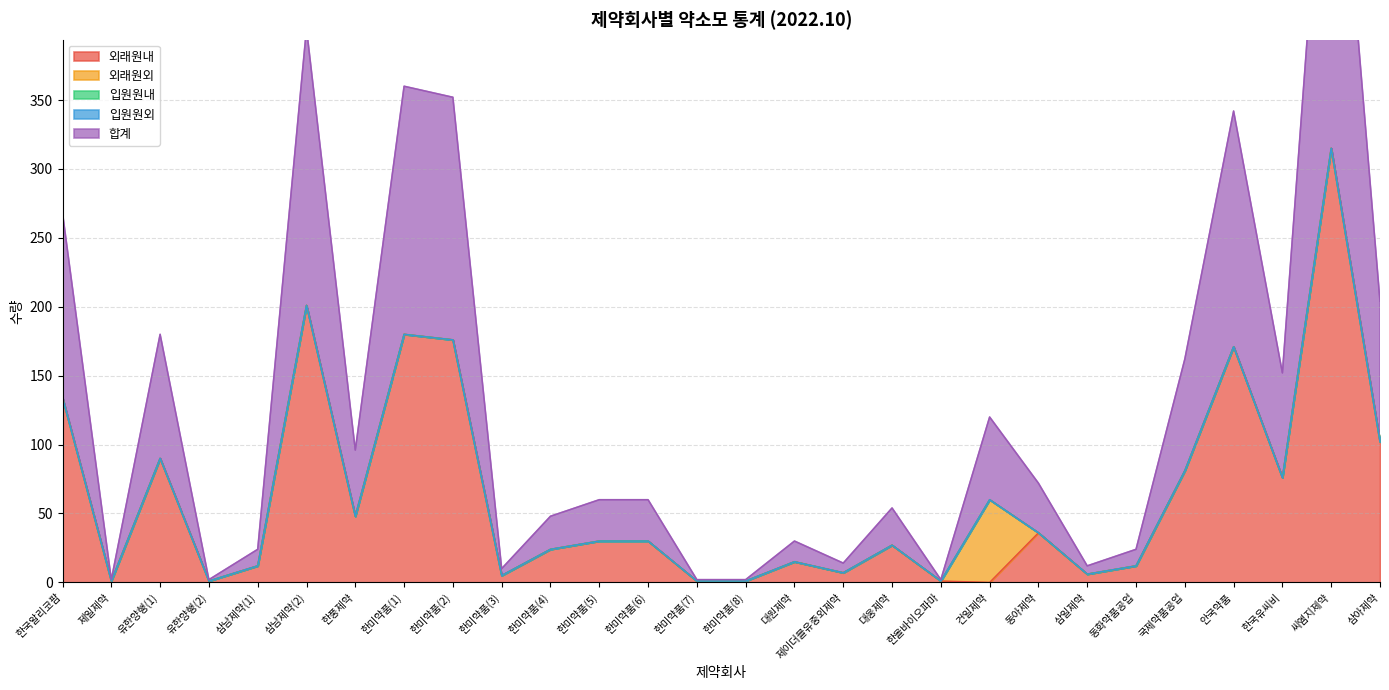

True or false: 입원원내 and 입원원외 cross at least once.

False